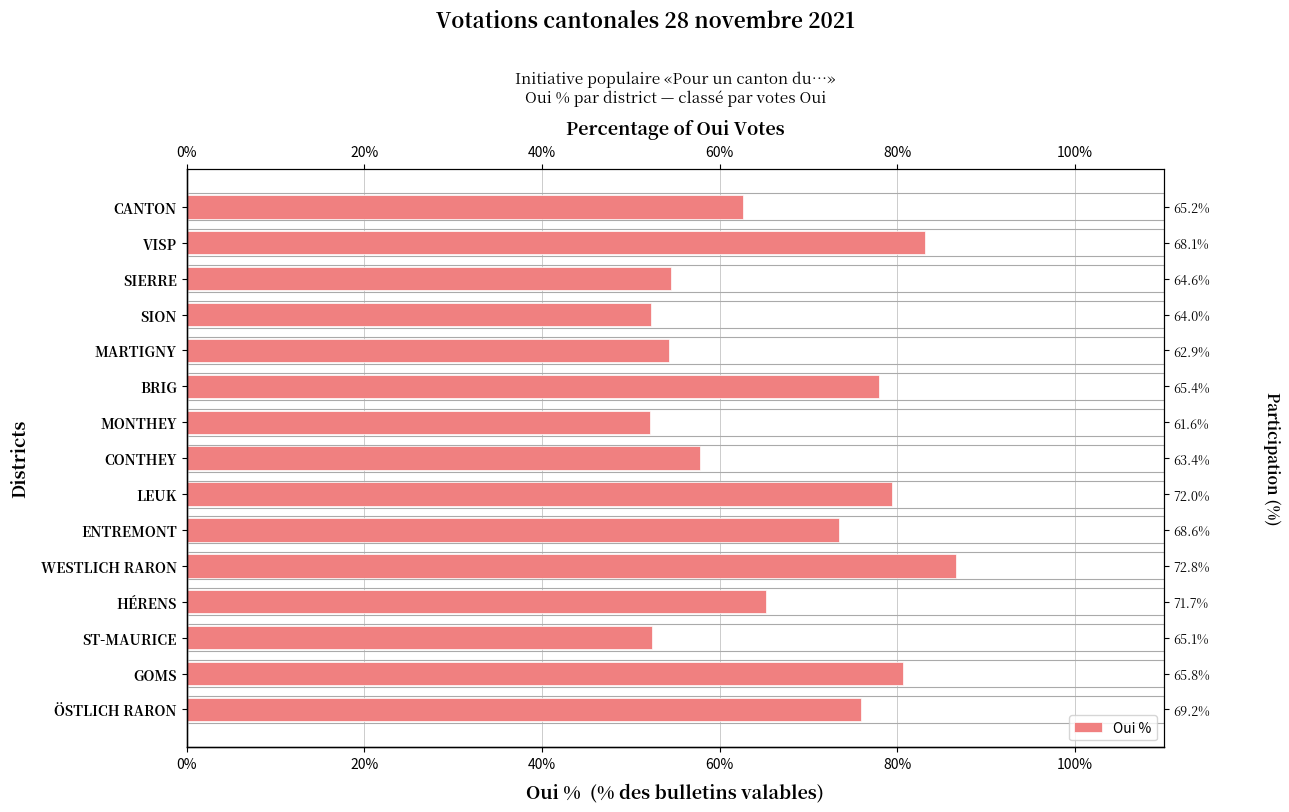

What is the sum of all values?

1008.4